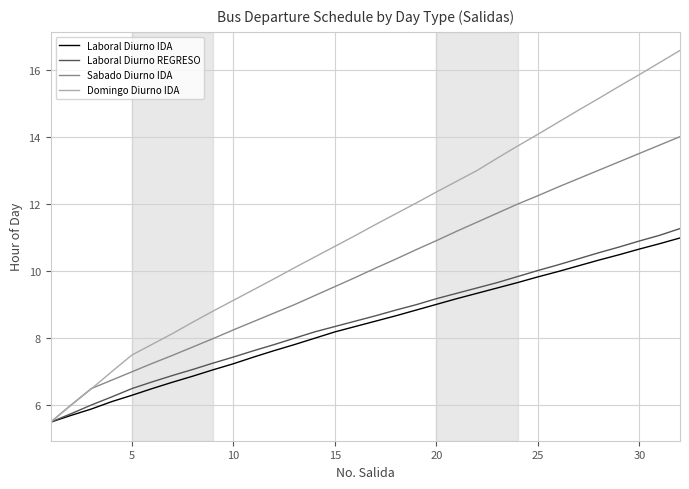

Does the chart have visible grid lines?

Yes